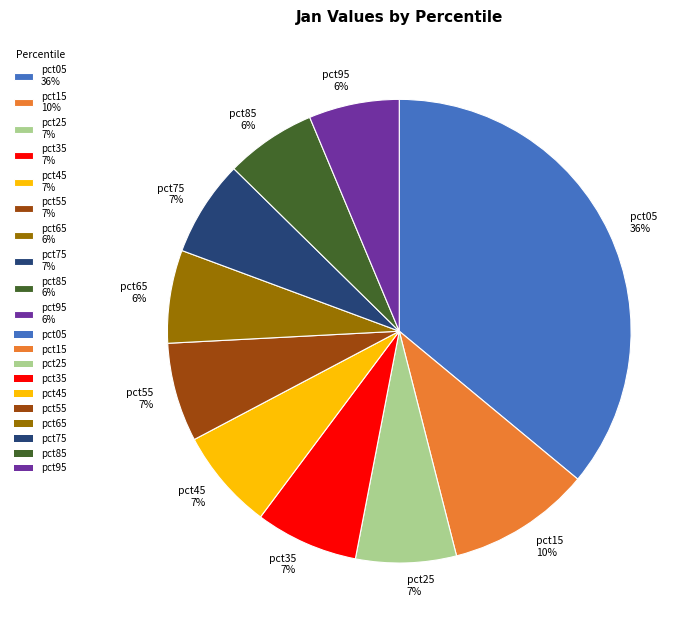

True or false: pct65 6% accounts for 15% of the total.

False